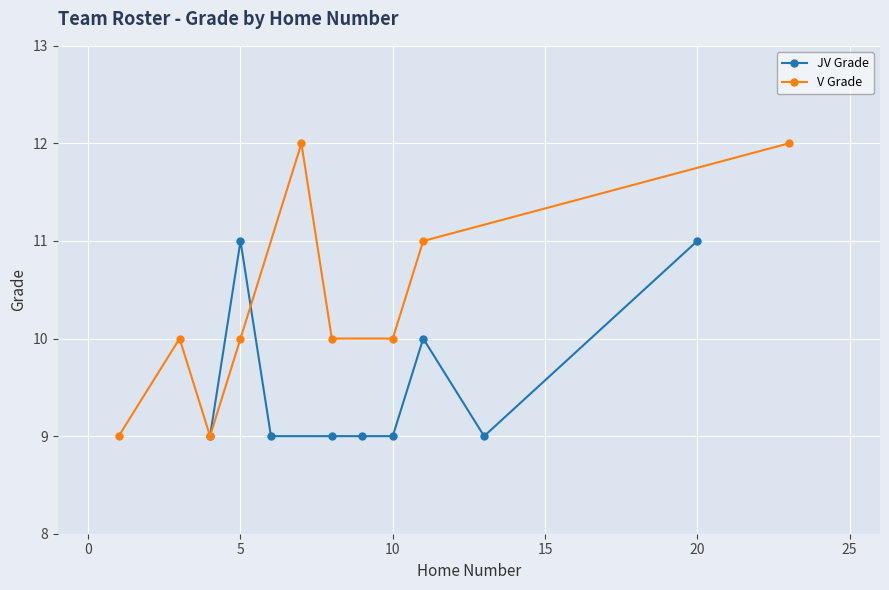

True or false: JV Grade has more than 0 points higher than both neighbors.

True